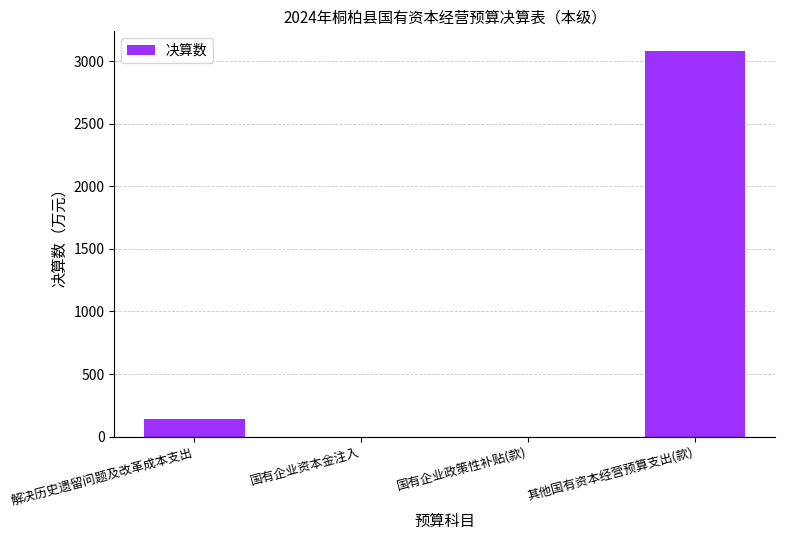

Where is the data nearest to the value 1541?

解决历史遗留问题及改革成本支出